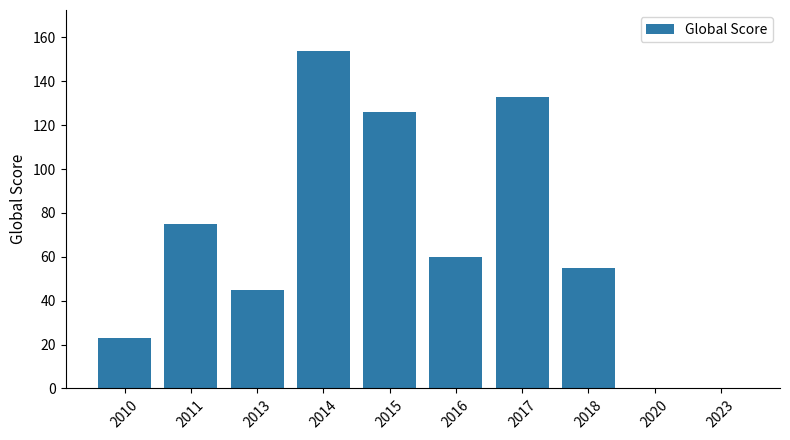

Reading left to right, what are all the values shown in this chart?

2010=23	2011=75	2013=45	2014=154	2015=126	2016=60	2017=133	2018=55	2020=0	2023=0